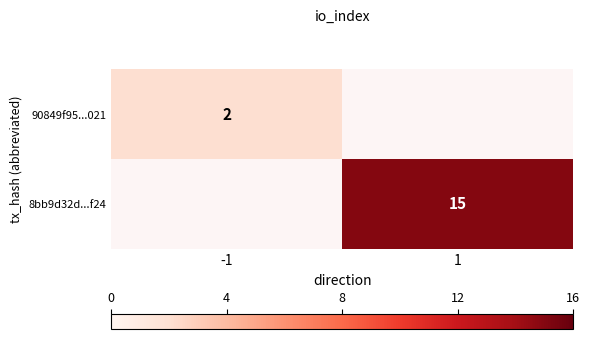

True or false: 8bb9d32d...f24 has a value of 15 at 1.

True